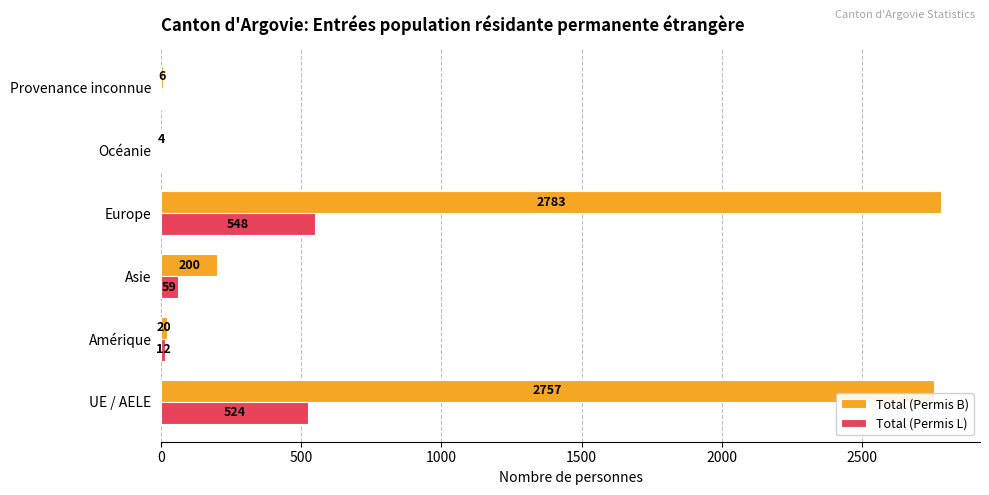

At which category does the chart reach its peak across all series?

Europe